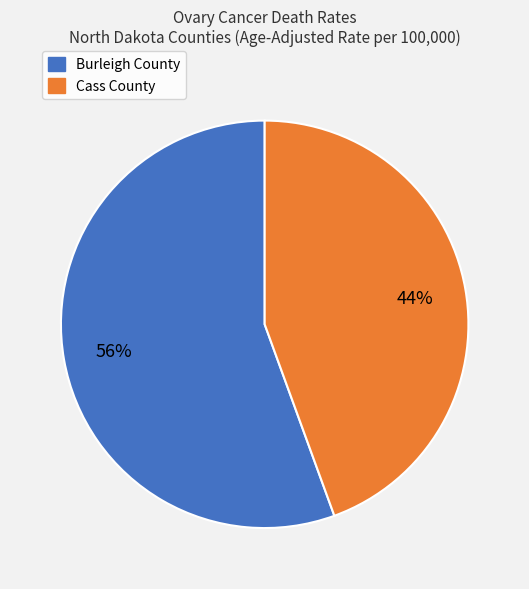

Which category has the biggest portion of the pie?

Burleigh County